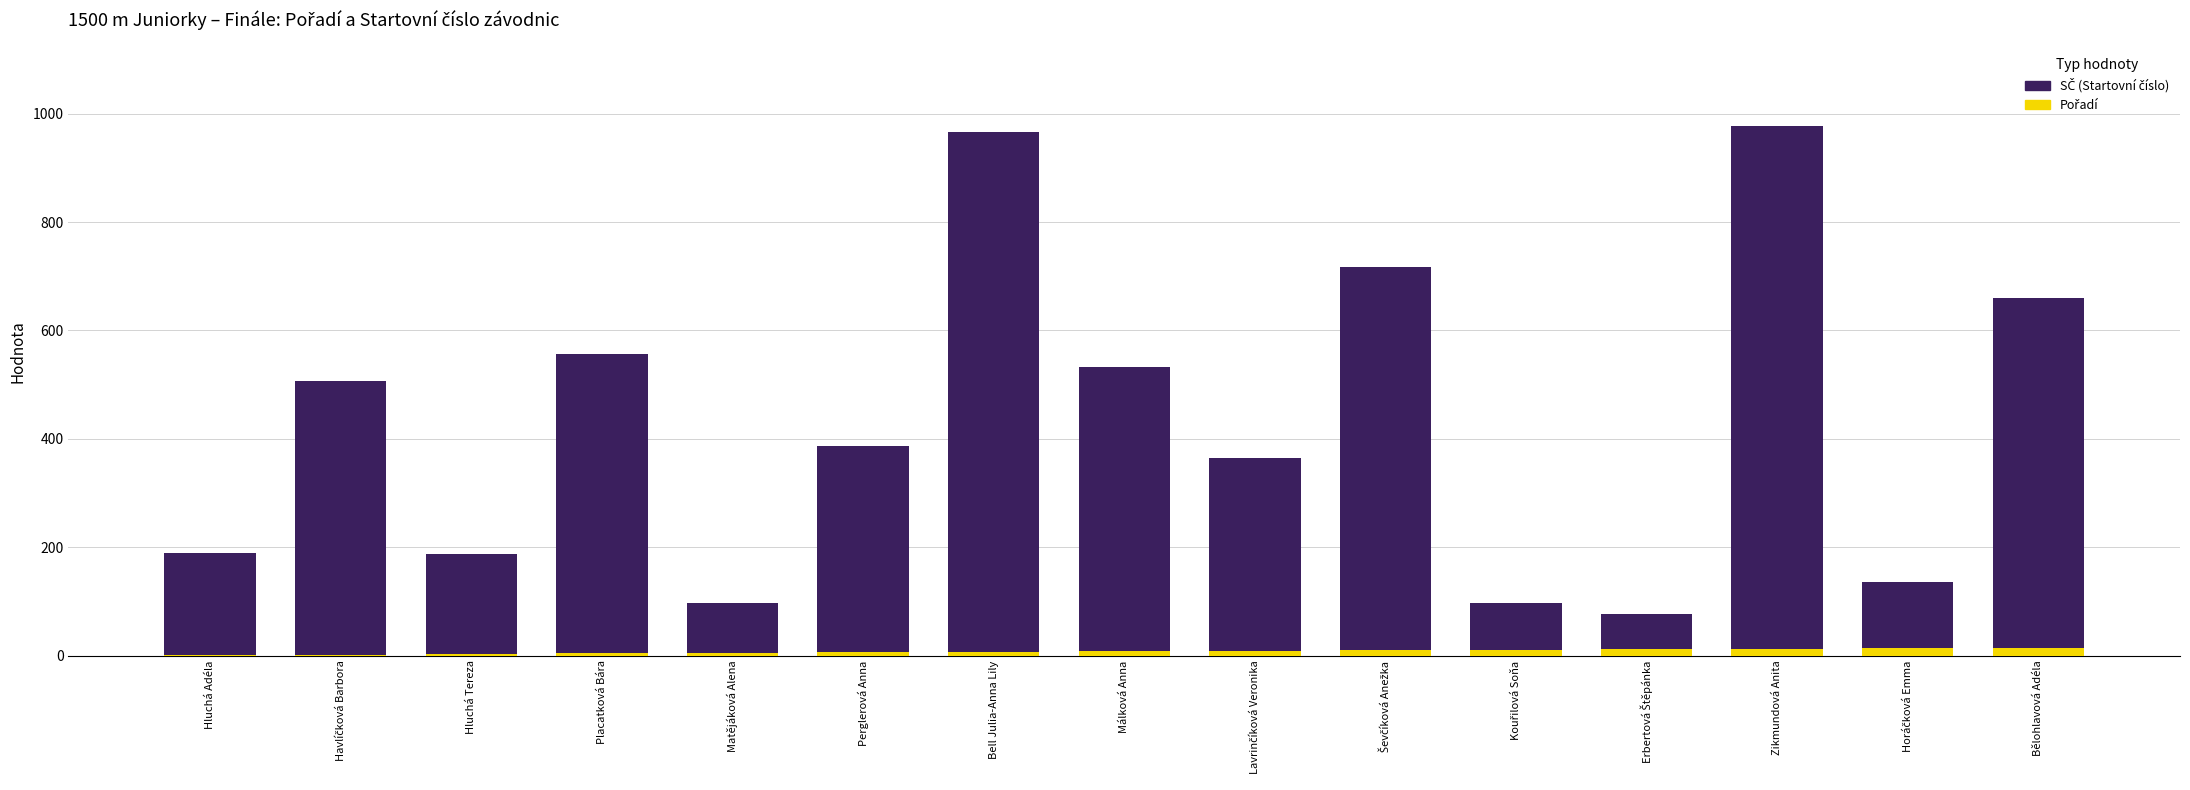

What position from the right is Málková Anna?

8